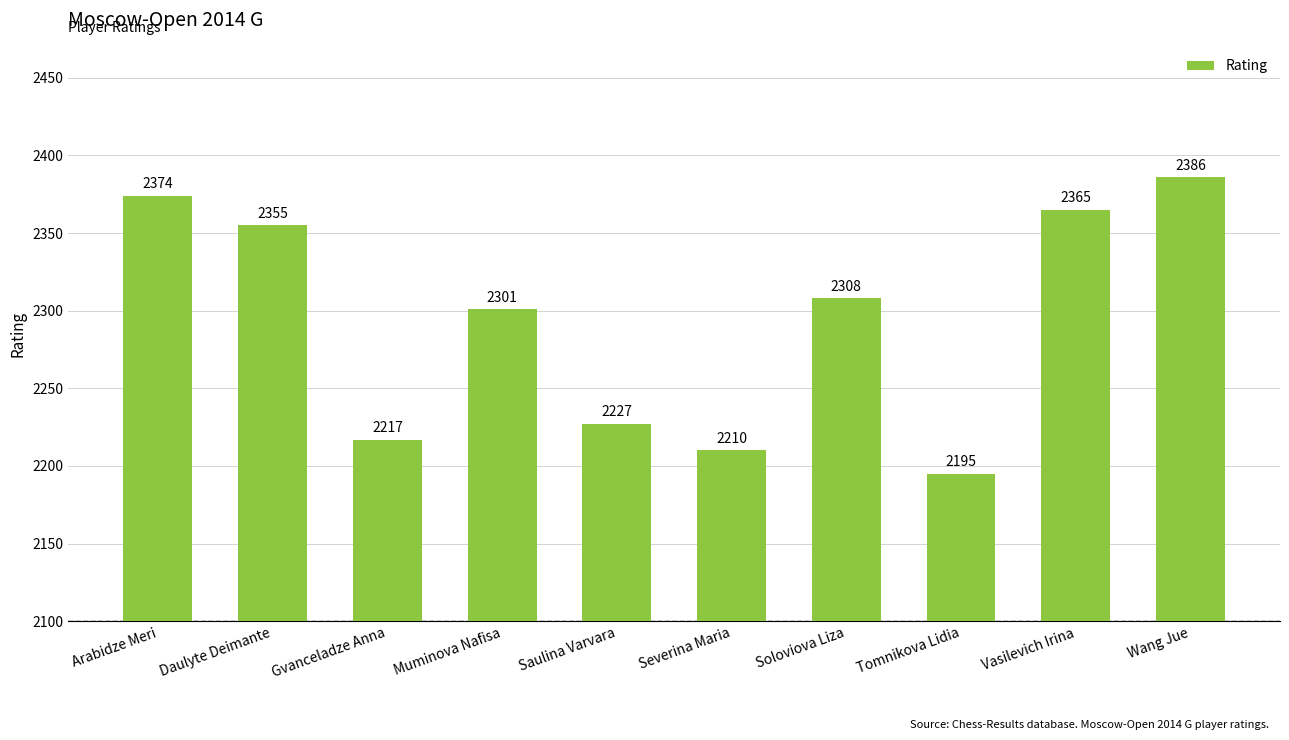

What is the sum of the values at Daulyte Deimante and Gvanceladze Anna?

4572